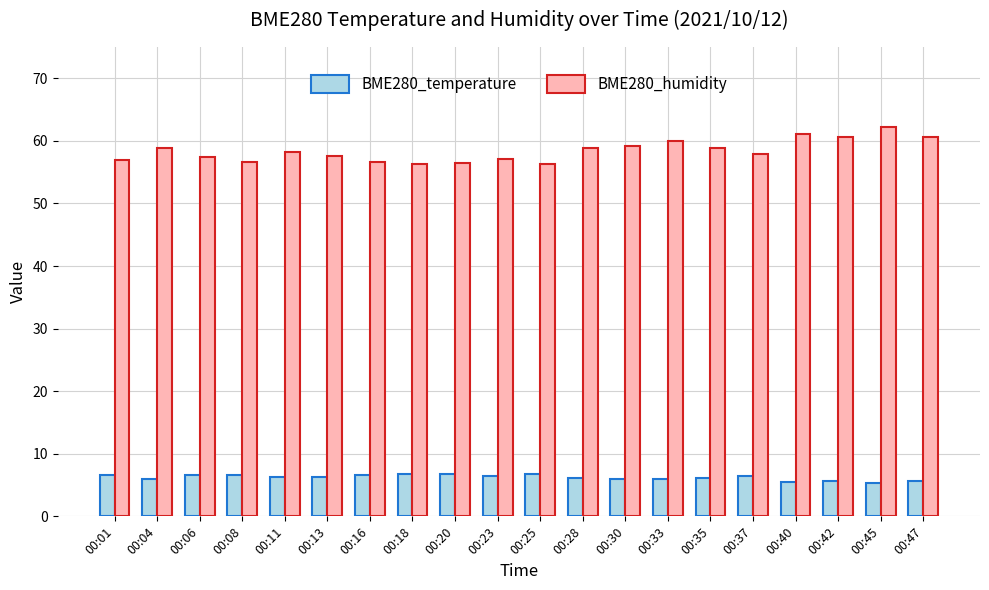

What is the spread (max minus min) of values at 00:16?

50.0